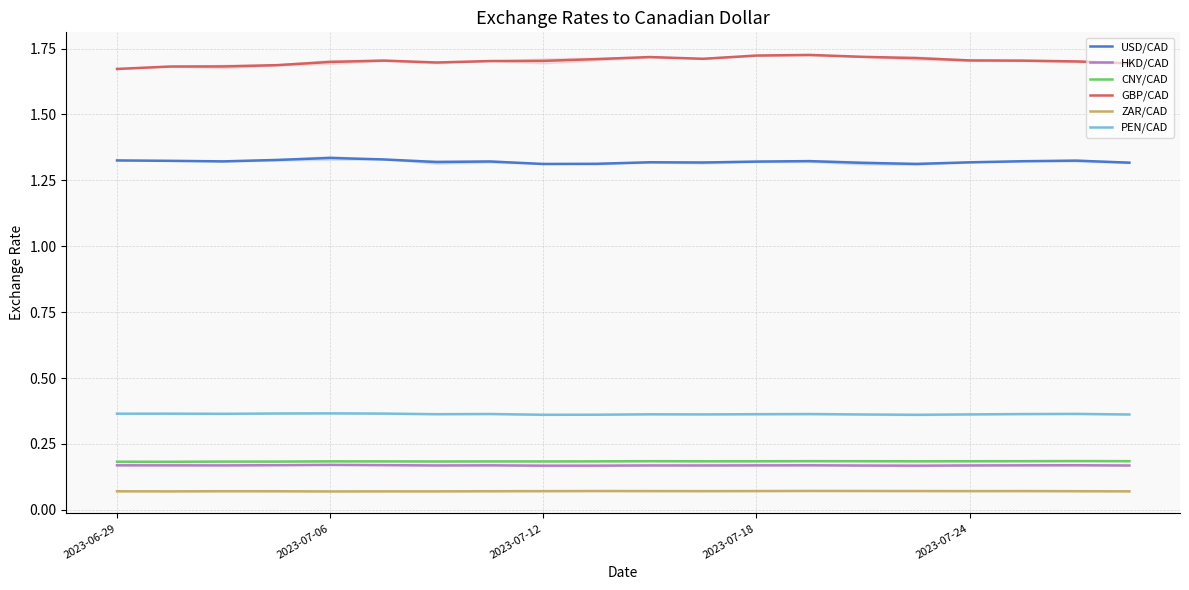

Rank the series at 2023-07-06 from lowest to highest value.

ZAR/CAD, HKD/CAD, CNY/CAD, PEN/CAD, USD/CAD, GBP/CAD